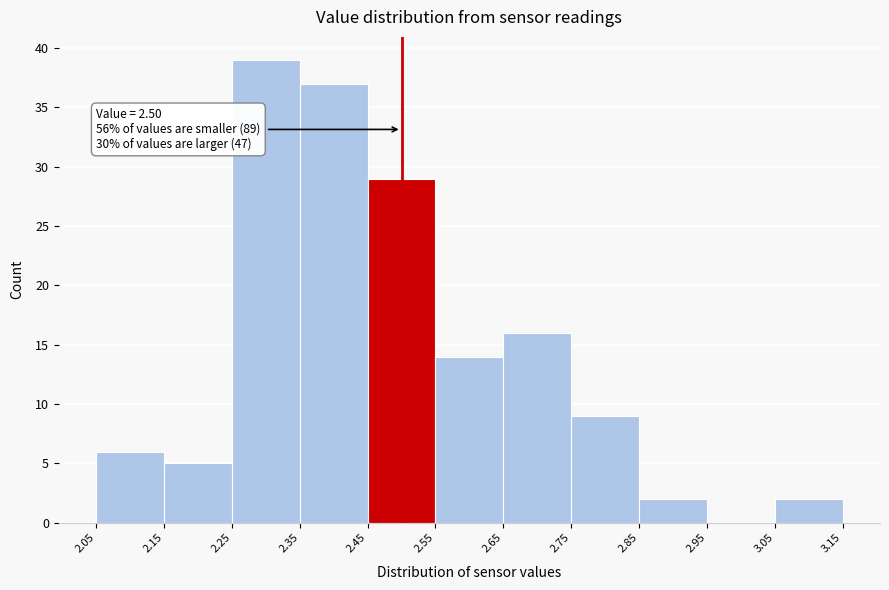

Which range on the x-axis has the tallest bar?

2.25 to 2.35